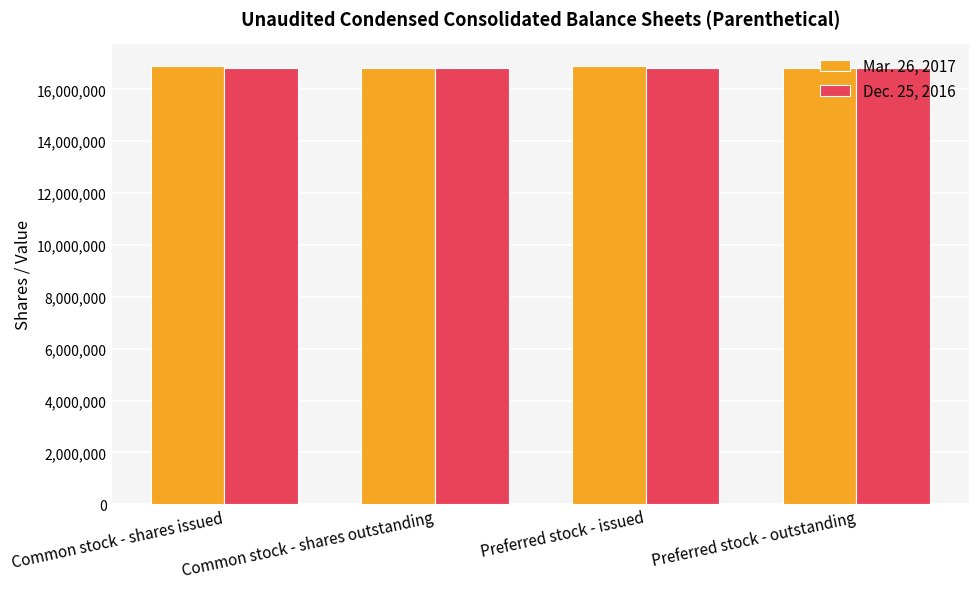

What are all the series names shown in the legend?

Mar. 26, 2017, Dec. 25, 2016